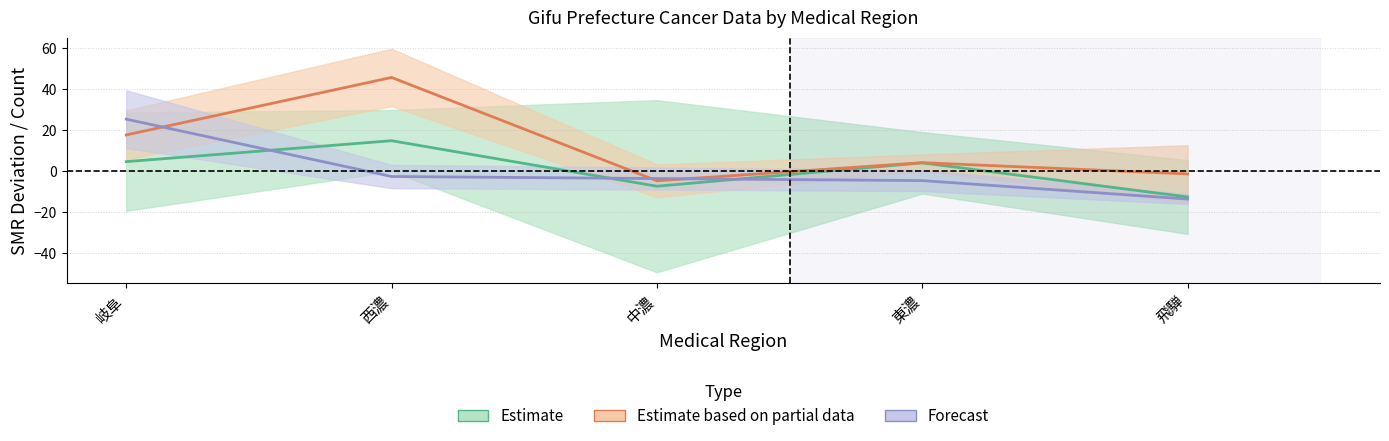

True or false: Estimate (SMR Male) has more than 1 points higher than both neighbors.

True